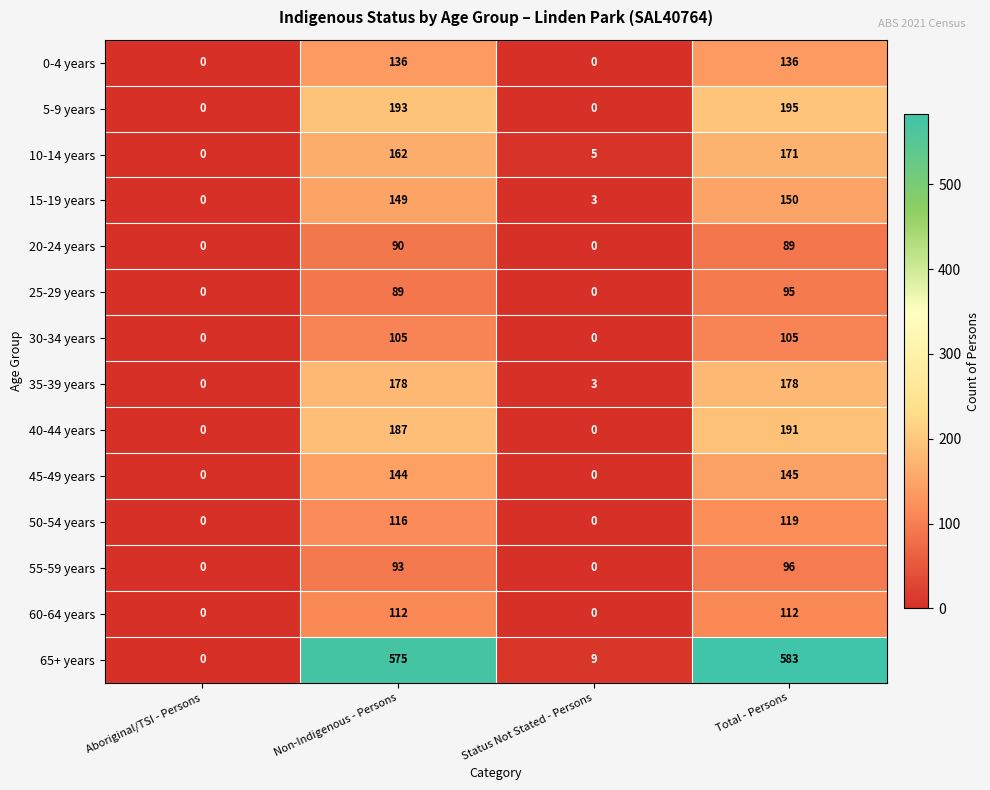

What is the greatest value displayed?

583